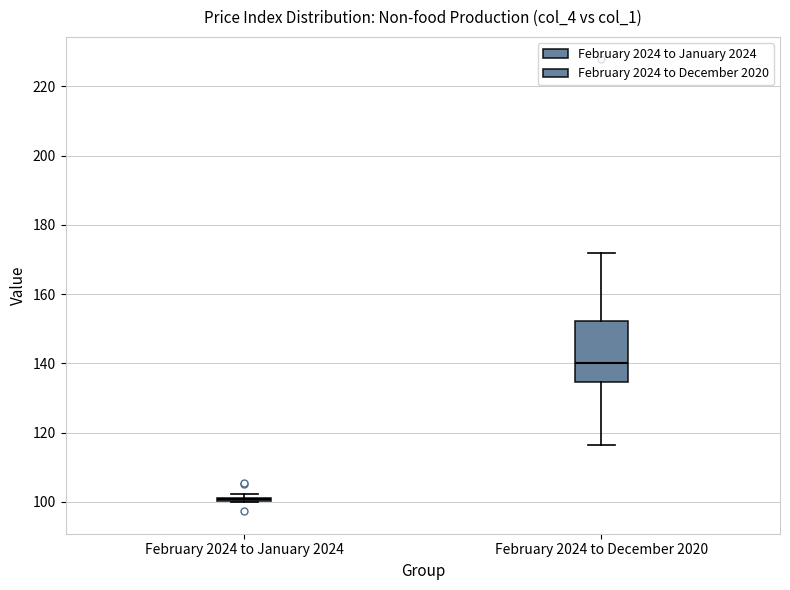

Reading left to right, read every box against the y-axis: the position of its median line, the range the box covers, and the ends of its whiskers. The values are not printed on the chart, so give them approximately, as read against the axis.

February 2024 to January 2024: box collapsed to a line at 100, whiskers 100 to 102
February 2024 to December 2020: median 140, box 134 to 152, whiskers 116 to 172